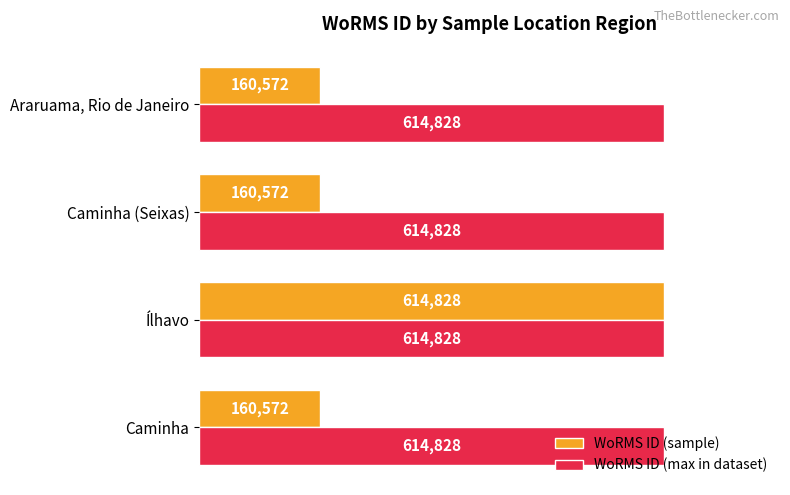

What is the difference between the highest and lowest values at Caminha?

454256